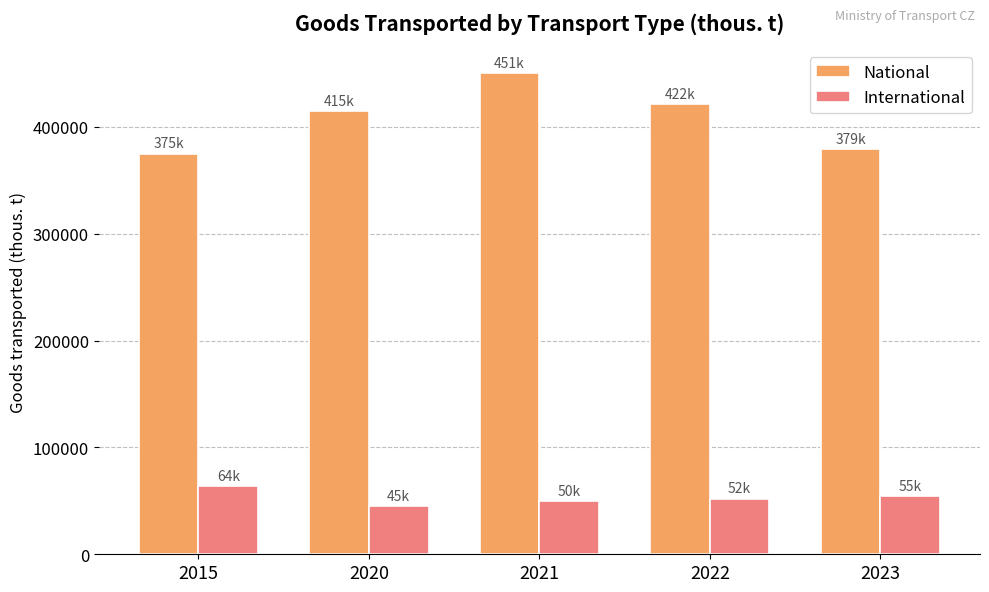

Are the bars grouped side by side (vs. stacked)?

Yes